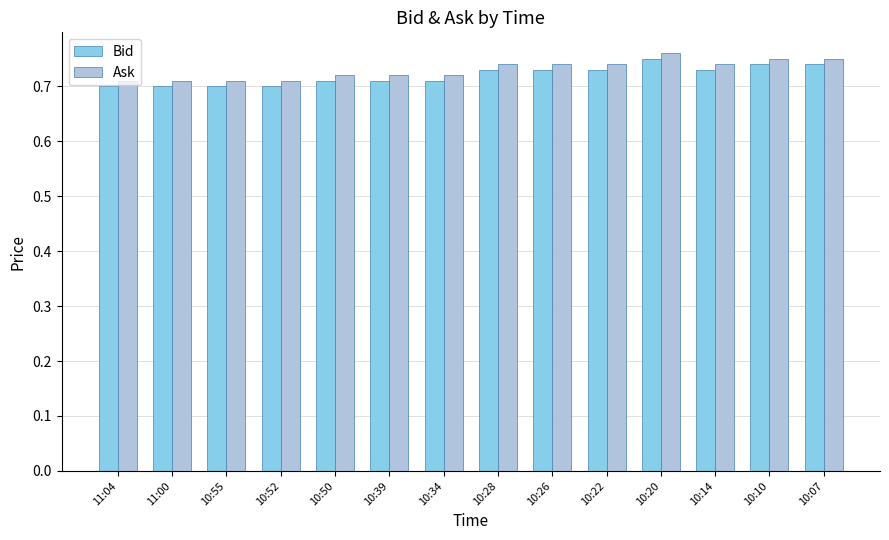

What is the total value across all series at 10:28?

1.5